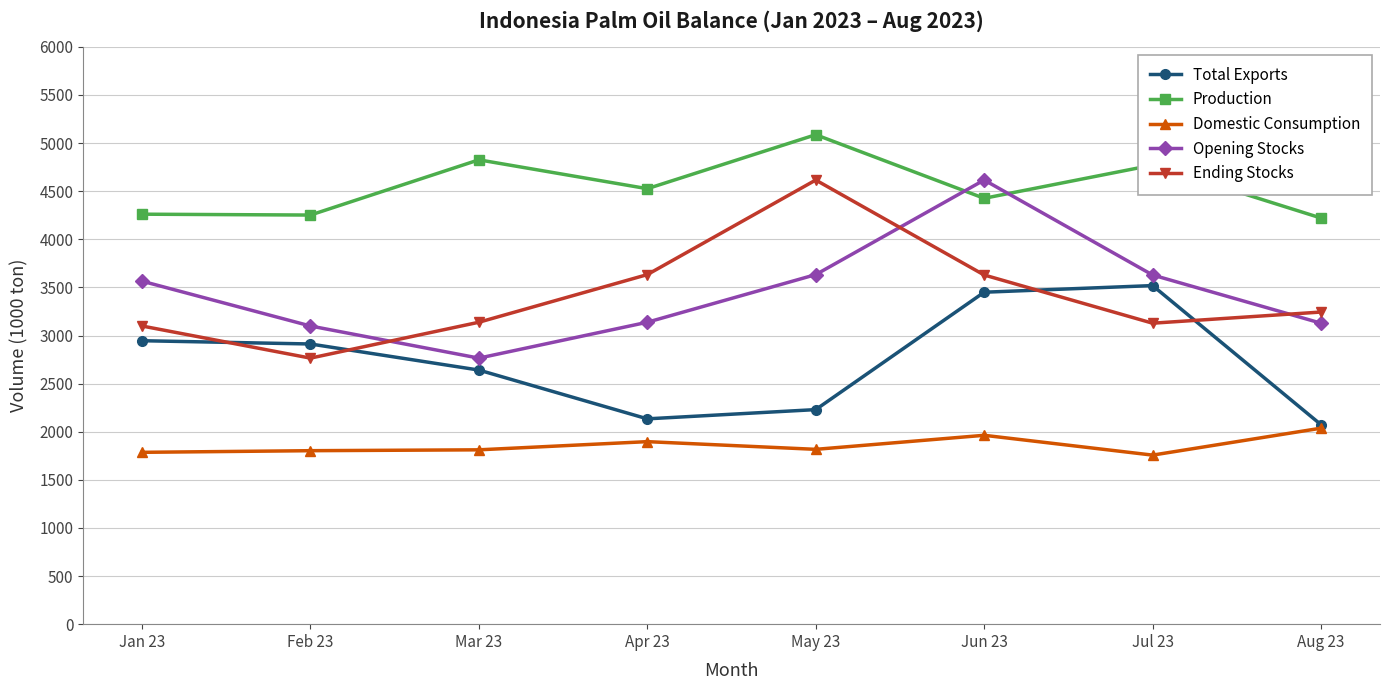

True or false: Ending Stocks has more than 0 interior local peaks.

True